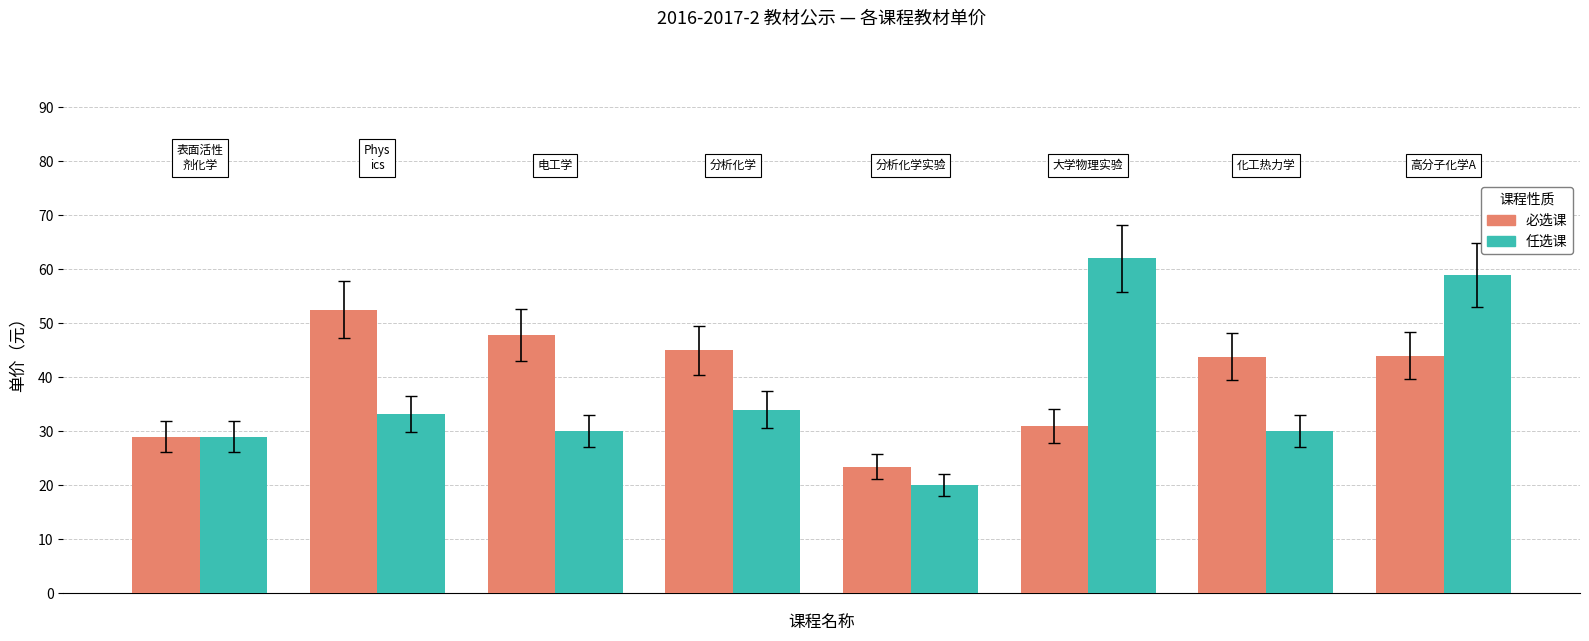

What is the sum of all 任选课 values?

297.2